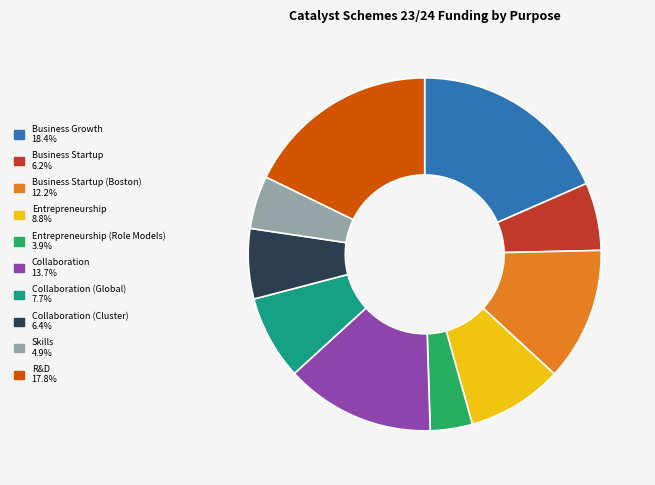

Count the number of slices in the pie.

10